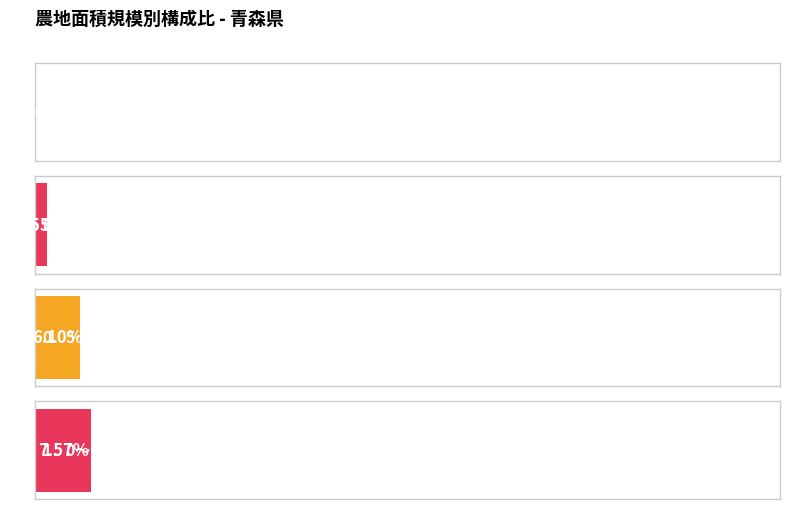

True or false: 0．5～1．0 has a value of 705476 at 青森県.

True